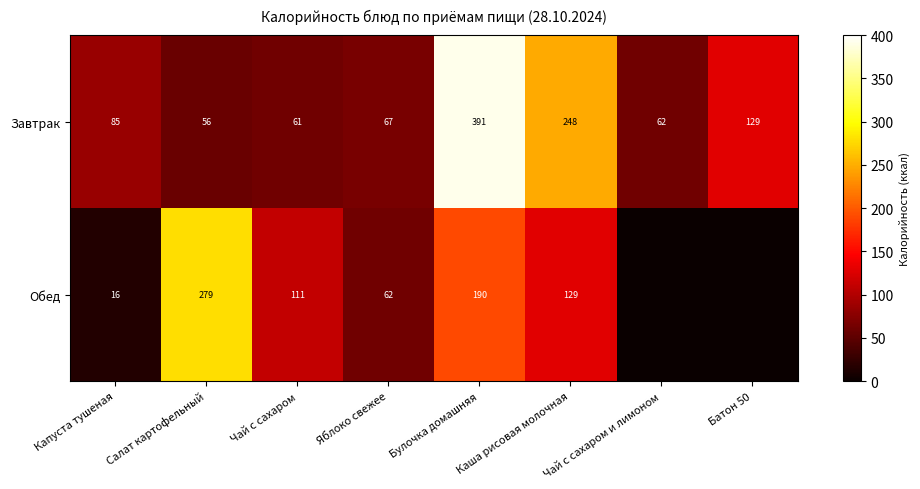

What is the maximum value shown in the chart?

391.3